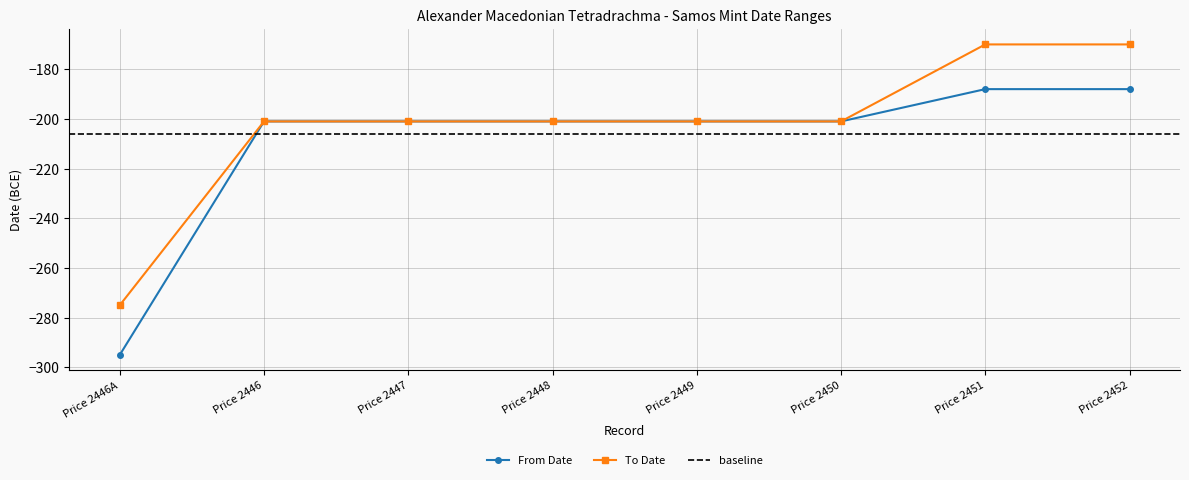

Count the number of categories in the chart.

8